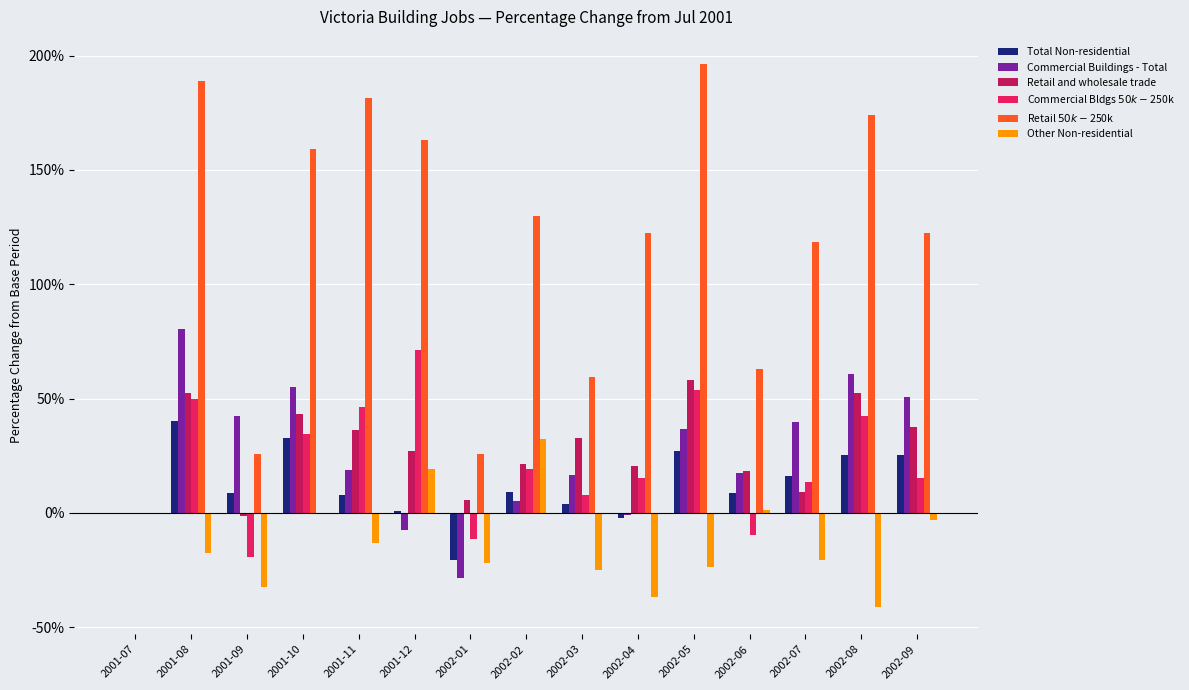

Are the bars horizontal?

No